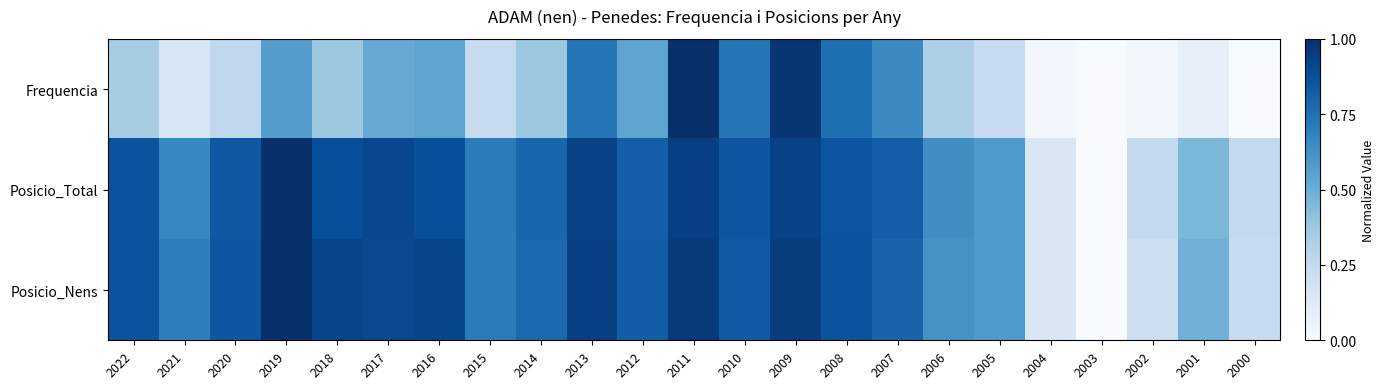

Which series has the widest spread of values?

Frequencia